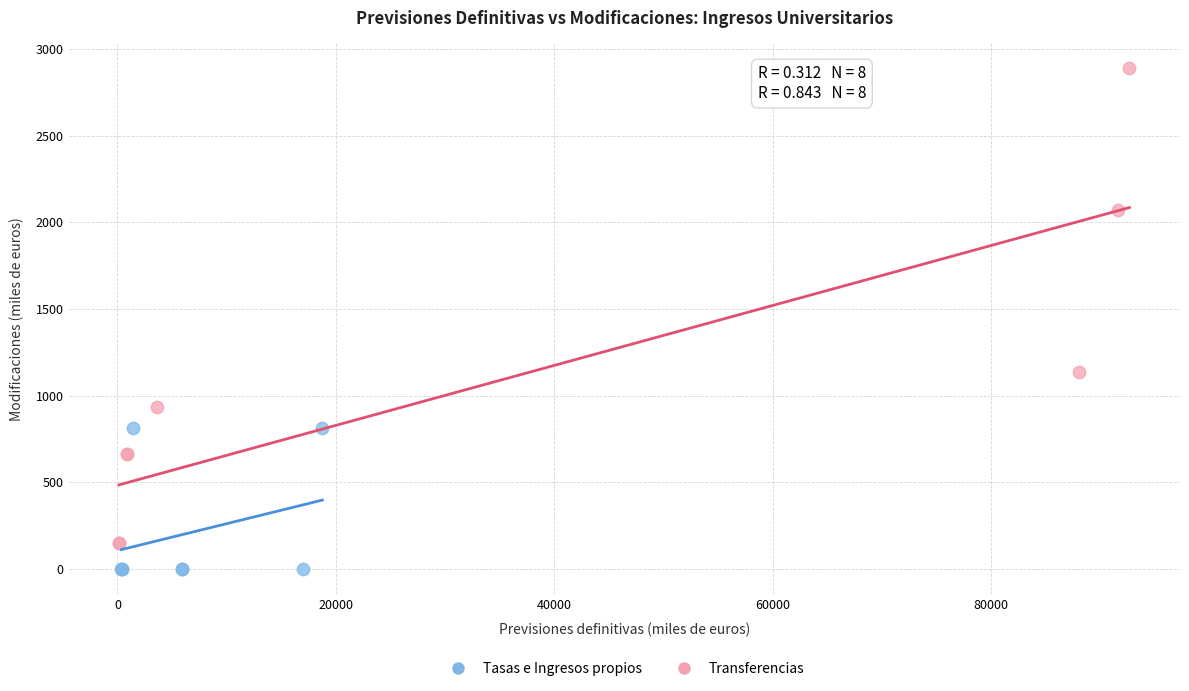

Which series reaches the minimum Y coordinate?

Tasas e Ingresos propios